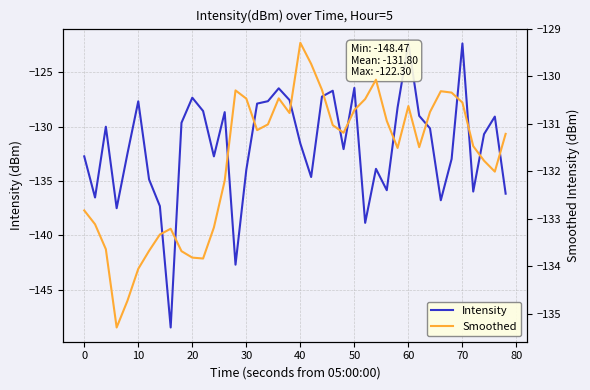

The Smoothed series shows -211.9 at 30. True or false?

False